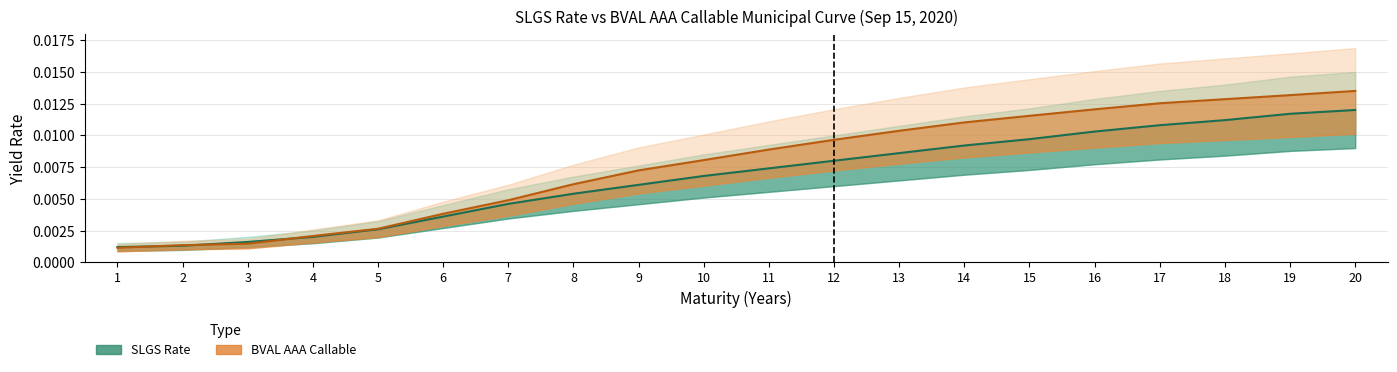

Which has a higher value, 10 or 5?

10